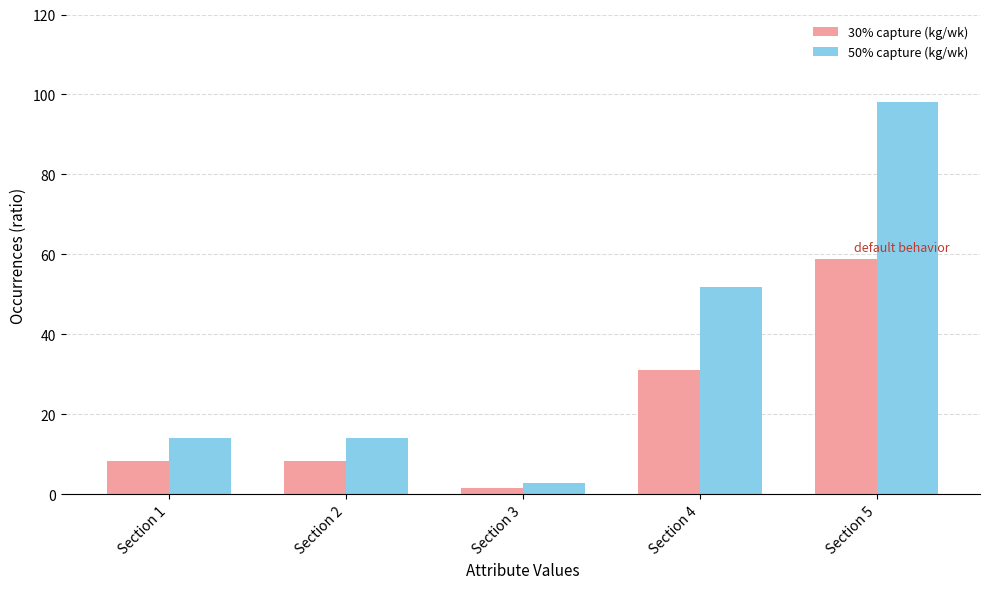

What are all the series names shown in the legend?

30% capture (kg/wk), 50% capture (kg/wk)